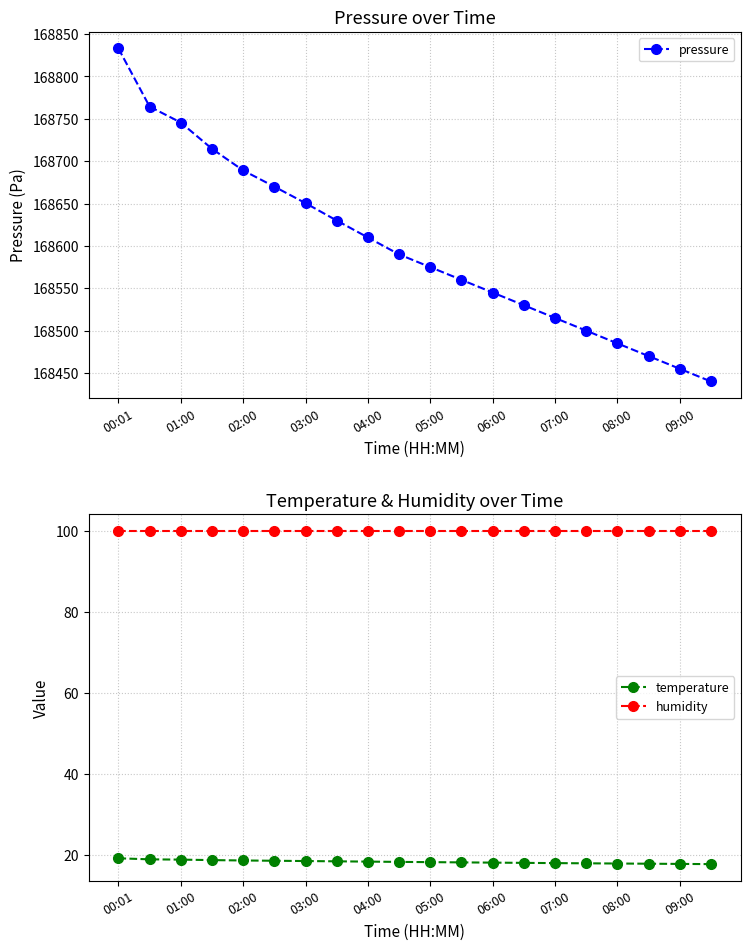

Rank the series by their maximum value, from highest to lowest.

pressure, humidity, temperature